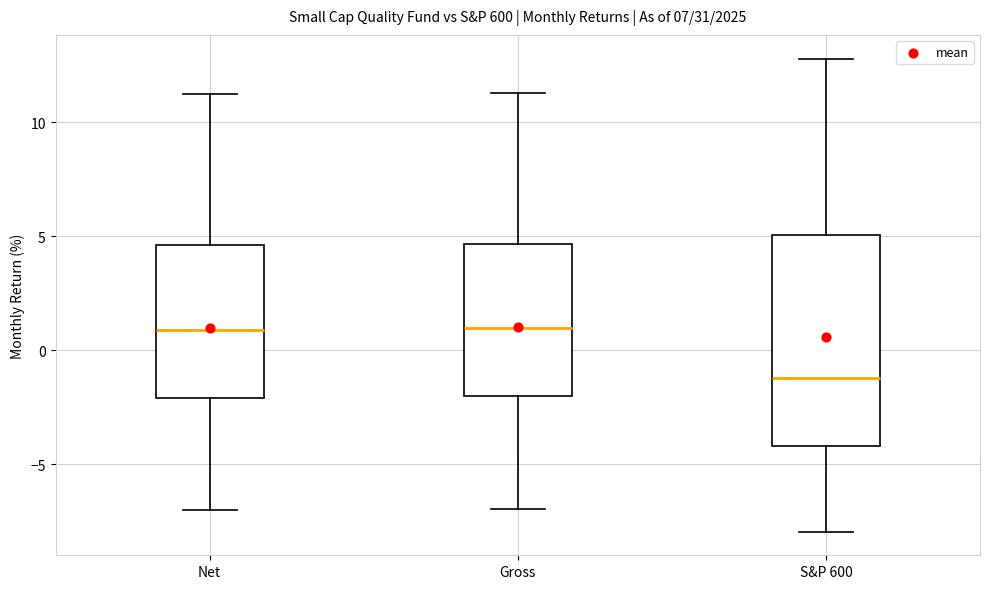

Reading left to right, read every box against the y-axis: the position of its median line, the range the box covers, and the ends of its whiskers. The values are not printed on the chart, so give them approximately, as read against the axis.

Net: median 1.0, box -2.0 to 4.5, whiskers -7.0 to 11.0
Gross: median 1.0, box -2.0 to 4.5, whiskers -7.0 to 11.5
S&P 600: median -1.0, box -4.0 to 5.0, whiskers -8.0 to 13.0